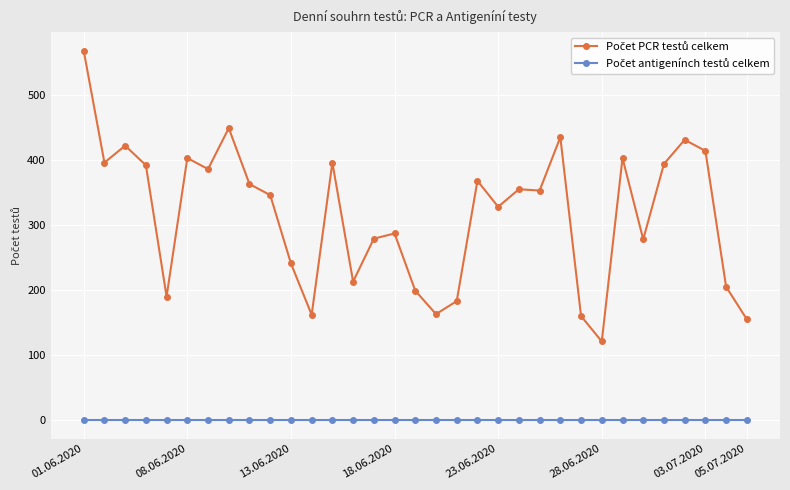

Is this an area chart (filled region under the line)?

No